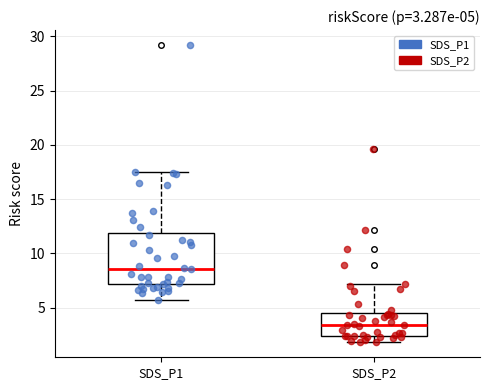

Which box's median line is the highest?

SDS_P1